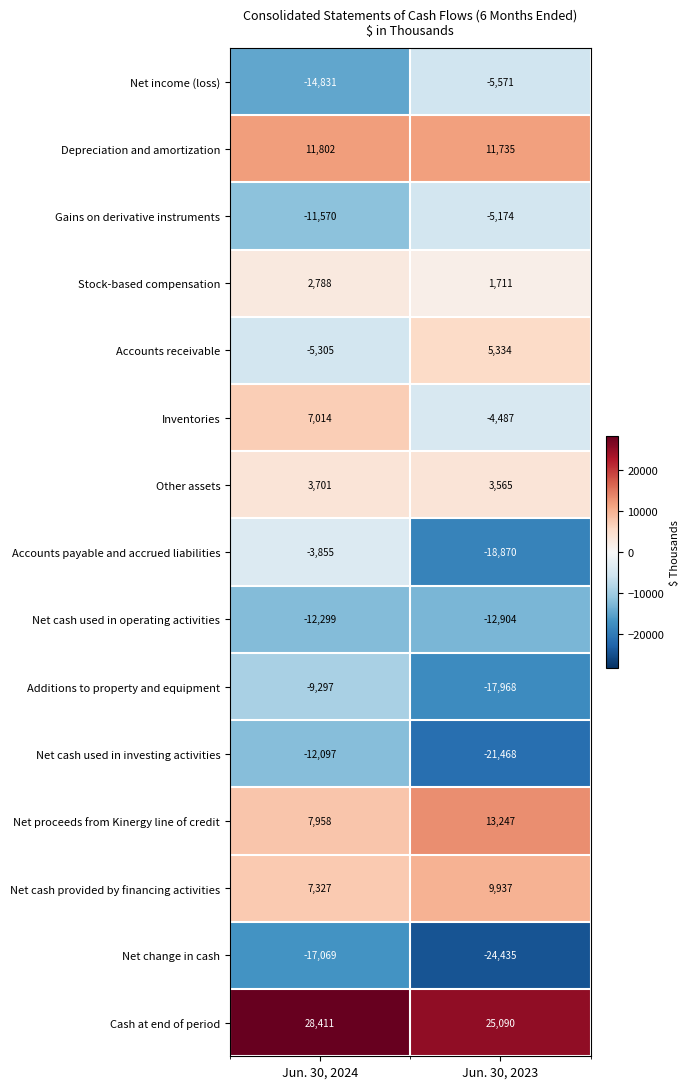

What is the lowest value of the Gains on derivative instruments series?

-11570